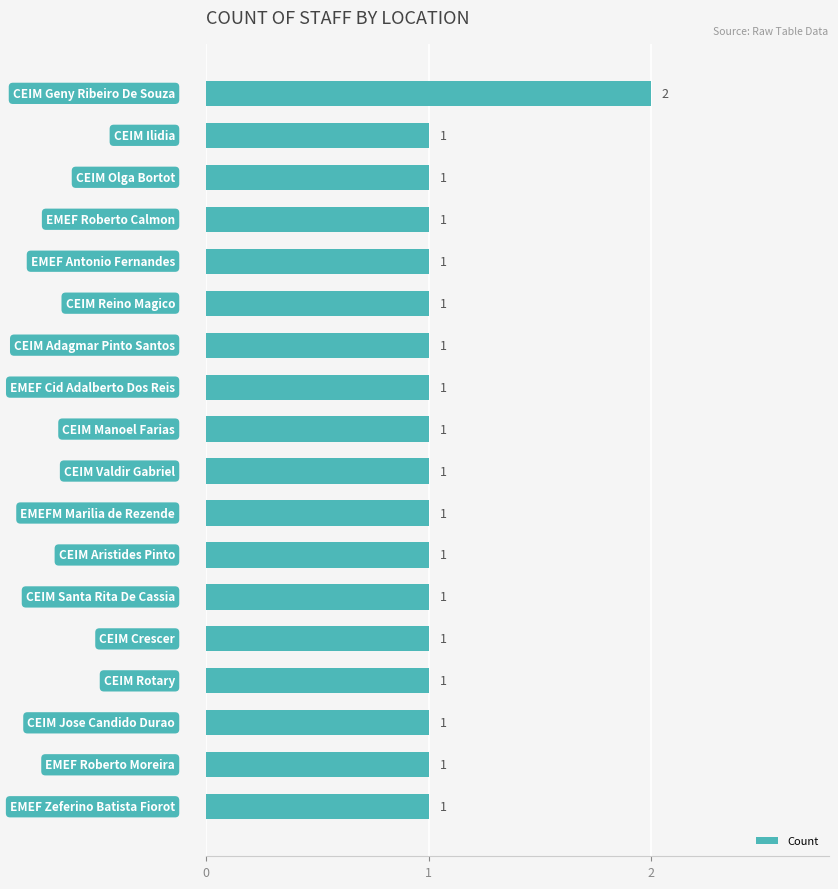

What is the sum of all values?

19